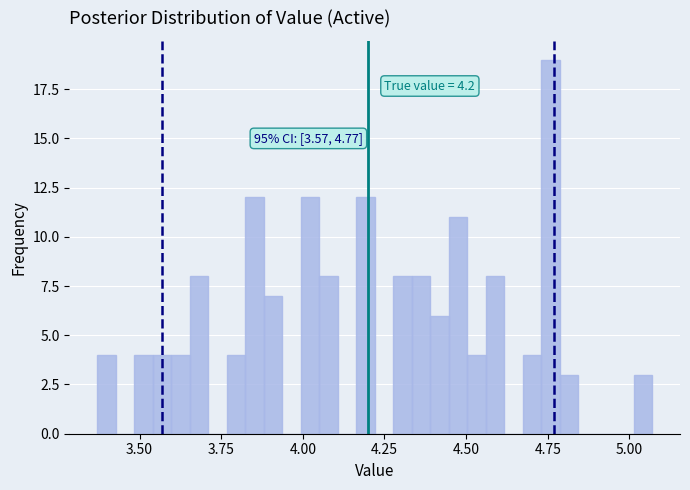

Around what value on the x-axis is the tallest bar? Give the approximate position of its centre, as read against the axis.

4.75